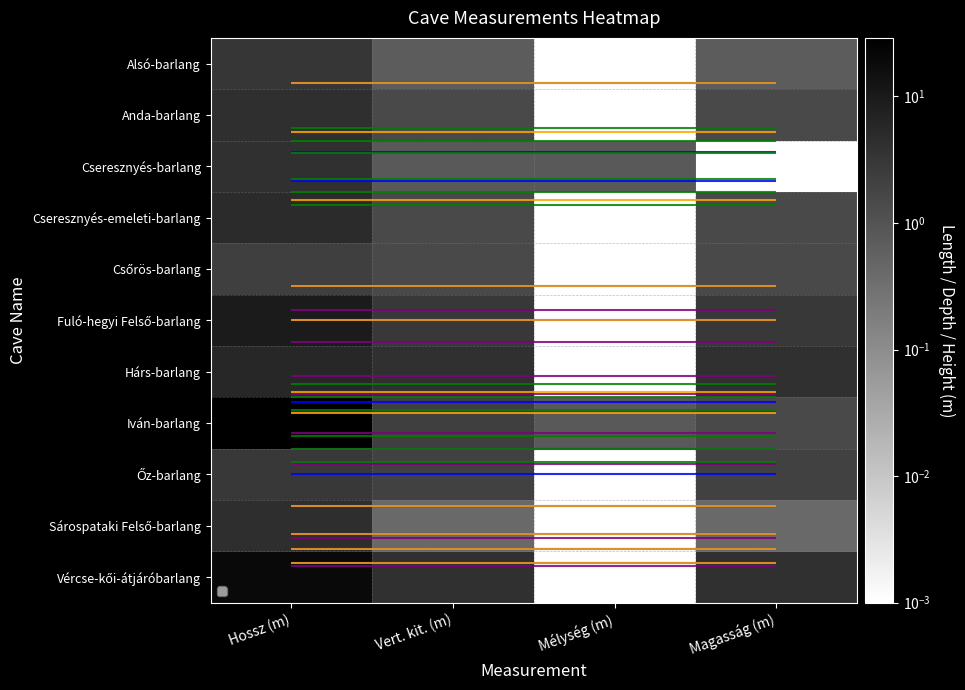

Rank the series by their maximum value, from highest to lowest.

Iván-barlang, Vércse-kői-átjáróbarlang, Fuló-hegyi Felső-barlang, Hárs-barlang, Cseresznyés-emeleti-barlang, Sárospataki Felső-barlang, Anda-barlang, Cseresznyés-barlang, Alsó-barlang, Őz-barlang, Csőrös-barlang